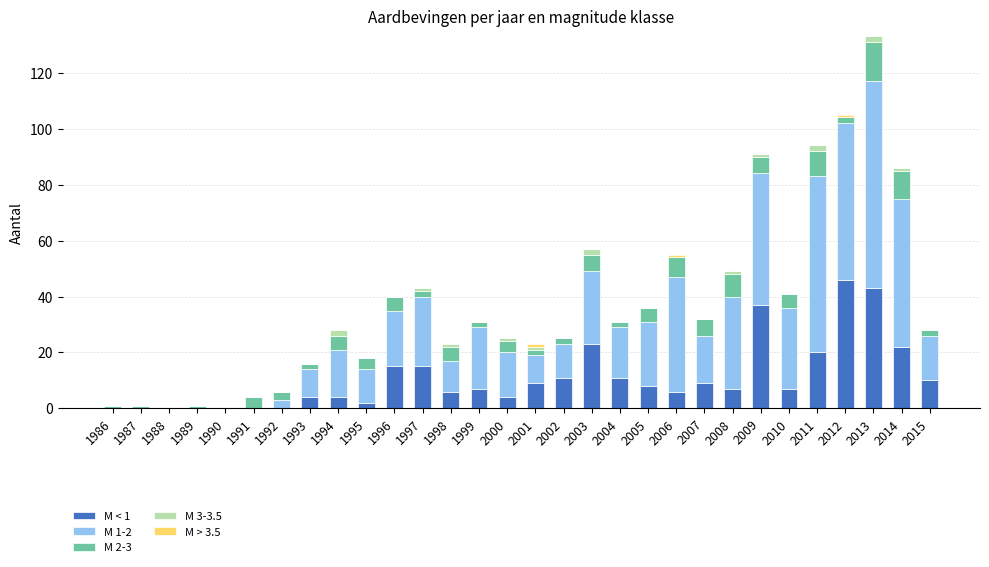

At which category is the sum across all series the highest?

2013